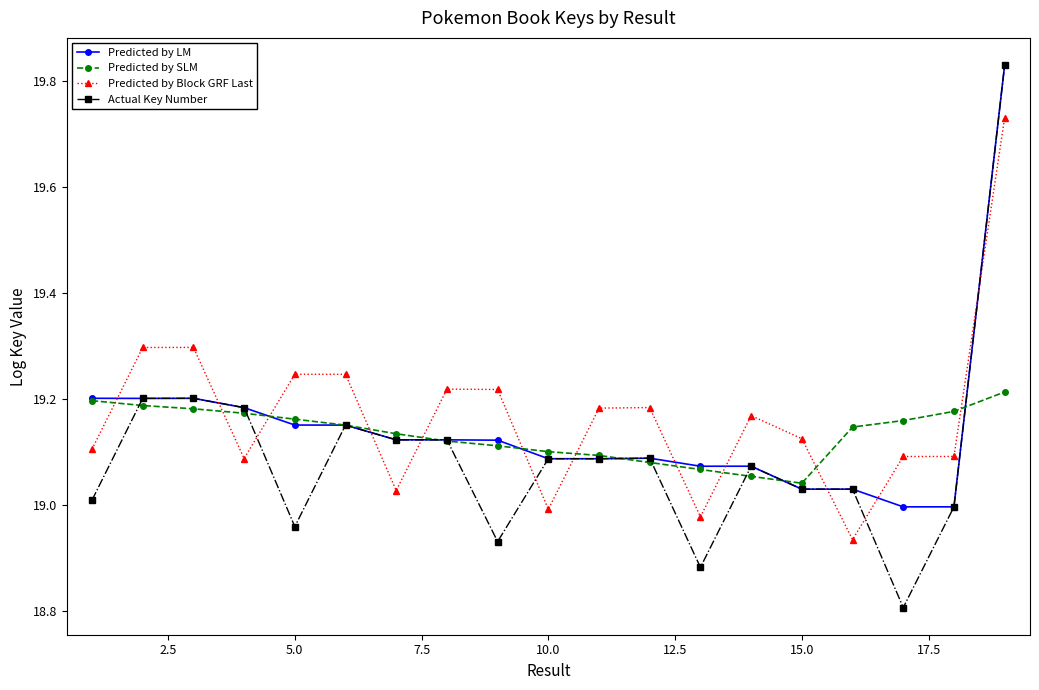

In Predicted by LM, how many points are lower than both neighbors (excluding endpoints)?

5